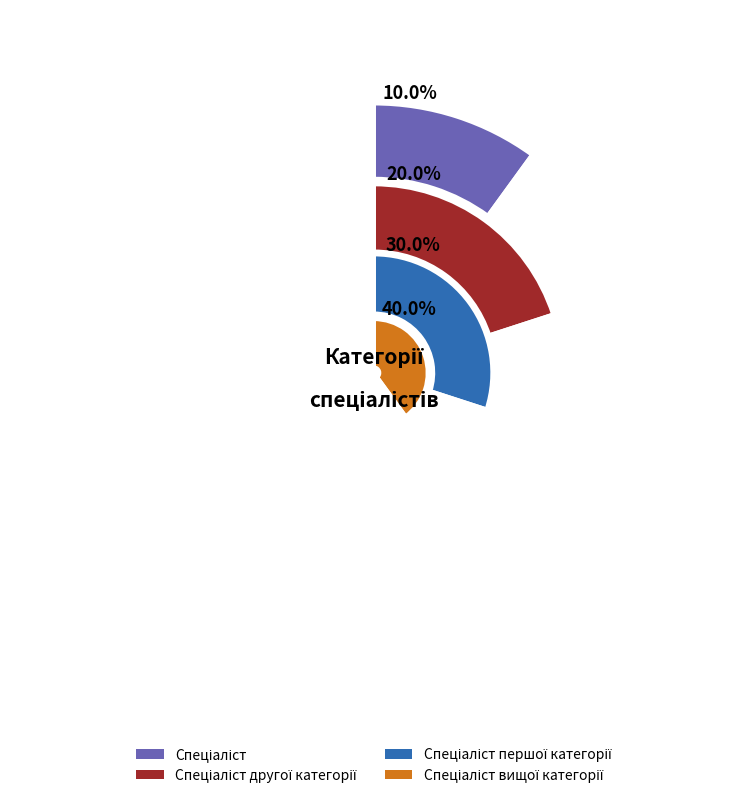

To the nearest percent, what is the difference between the Спеціаліст and Спеціаліст другої категорії slice percentages?

10%